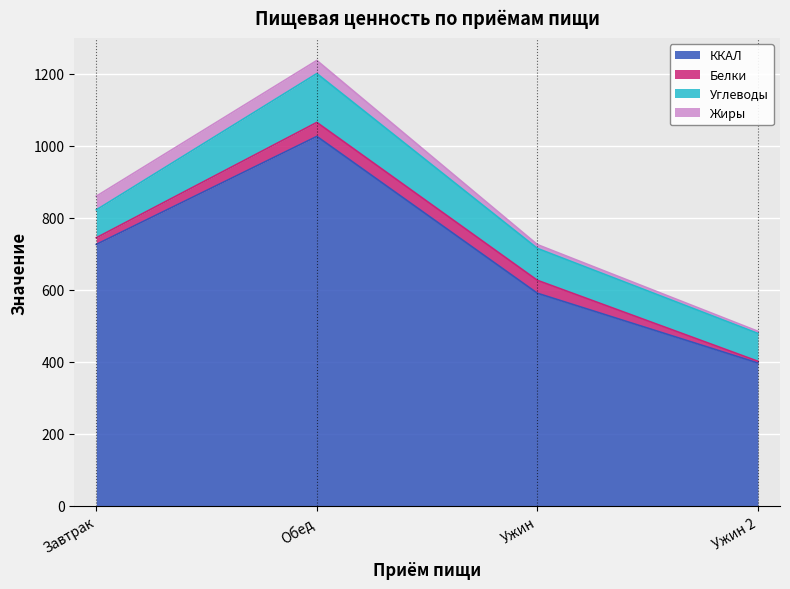

True or false: Жиры and ККАЛ intersect in this chart.

False